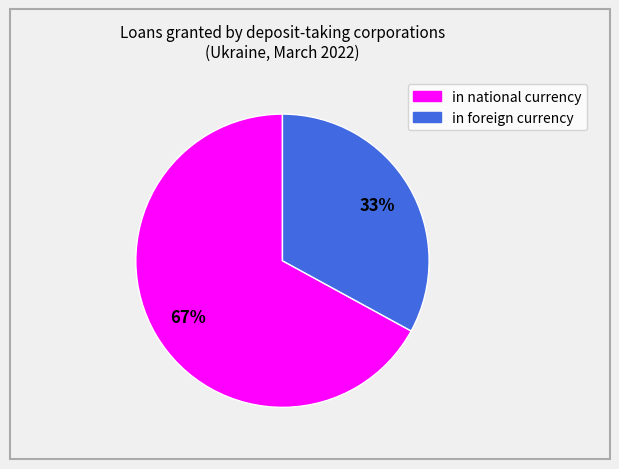

The in foreign currency slice represents 43% of the pie. True or false?

False